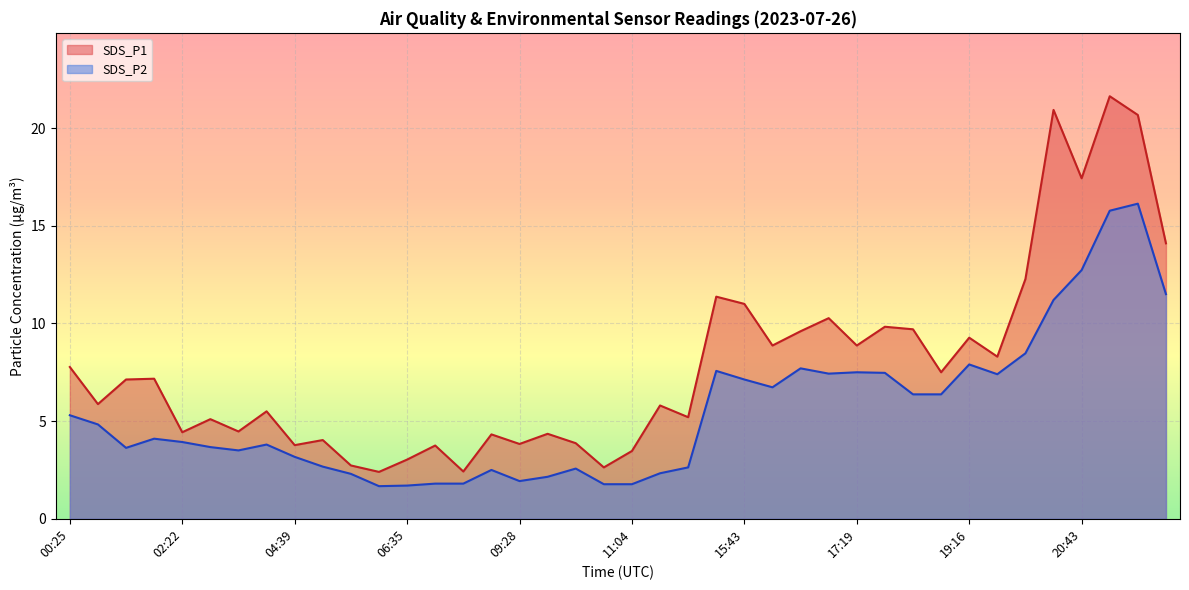

What position from the left is 21:44?

39